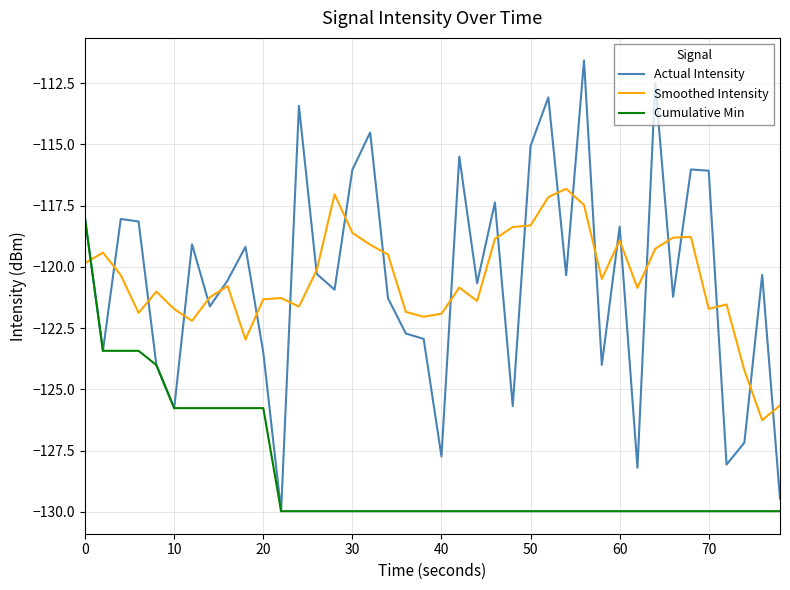

After their last crossing, which series has the higher values: Actual Intensity or Smoothed Intensity?

Smoothed Intensity